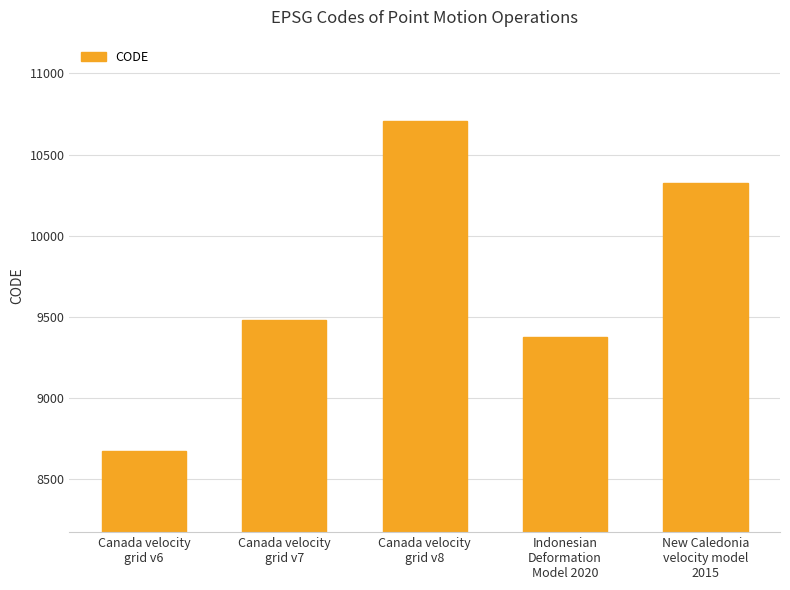

How many series are shown in this chart?

1